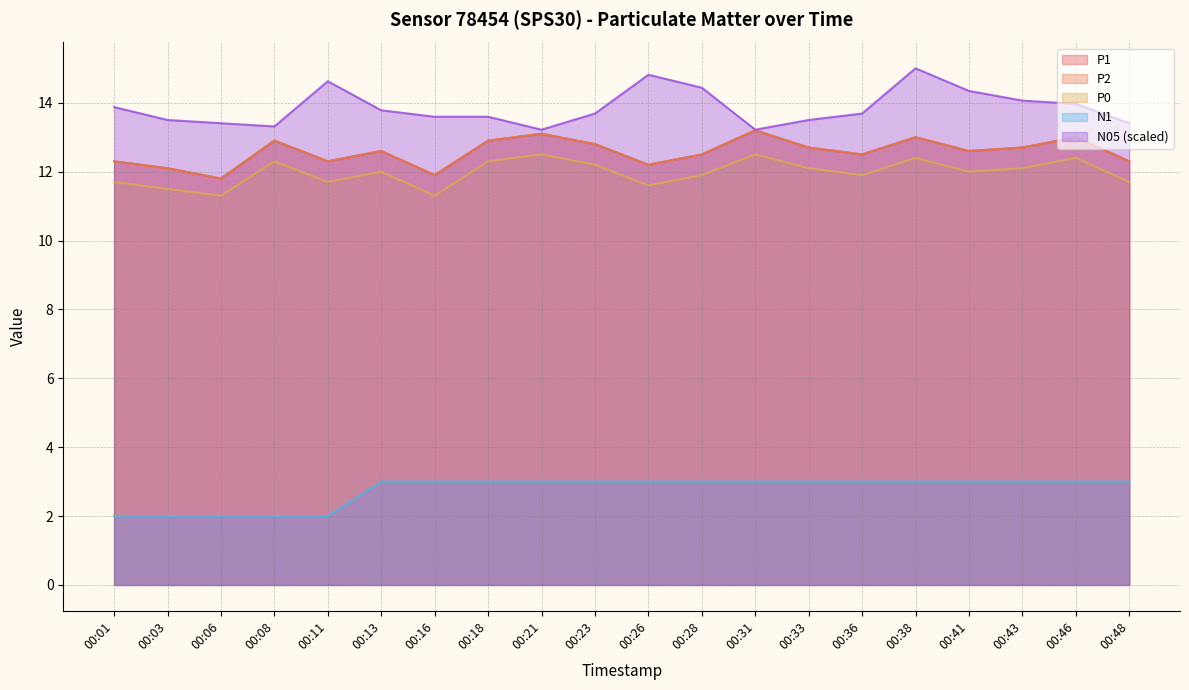

How many lines are shown in the chart?

5